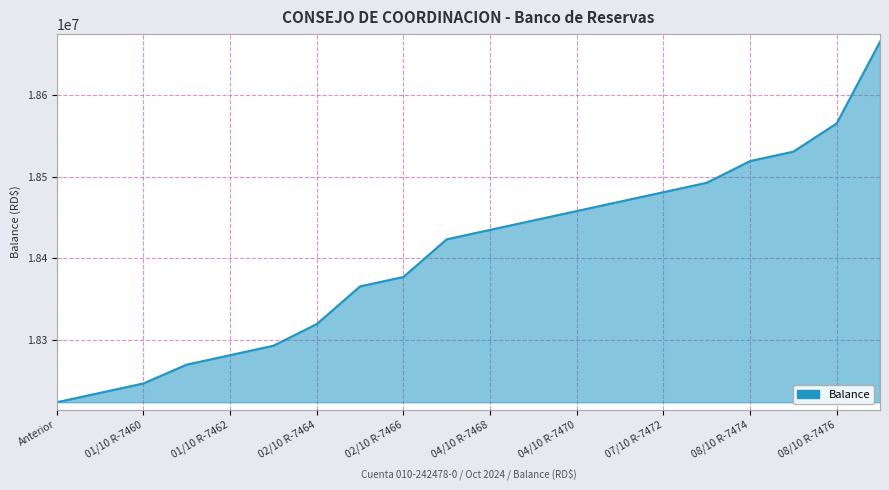

What is the smallest value displayed?

18224403.0